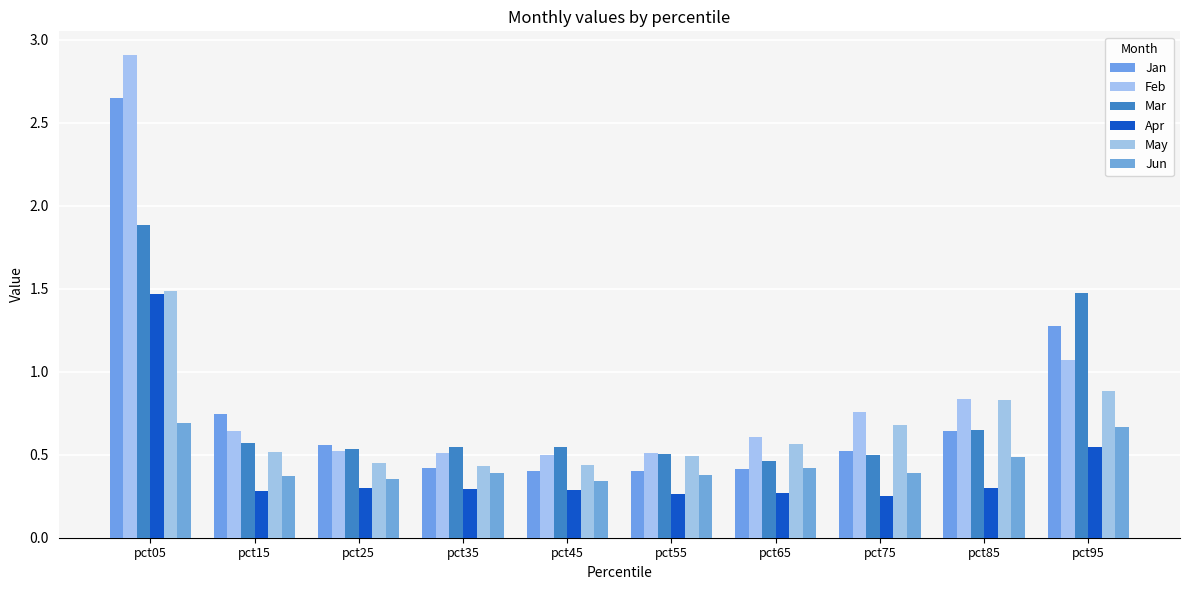

What is the difference between the second highest and second lowest values in the Feb series?

0.6